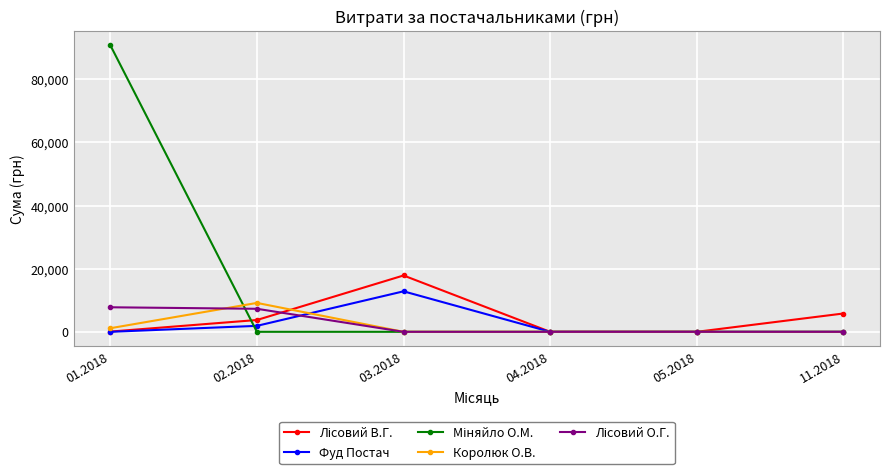

At which category is the sum across all series the highest?

01.2018